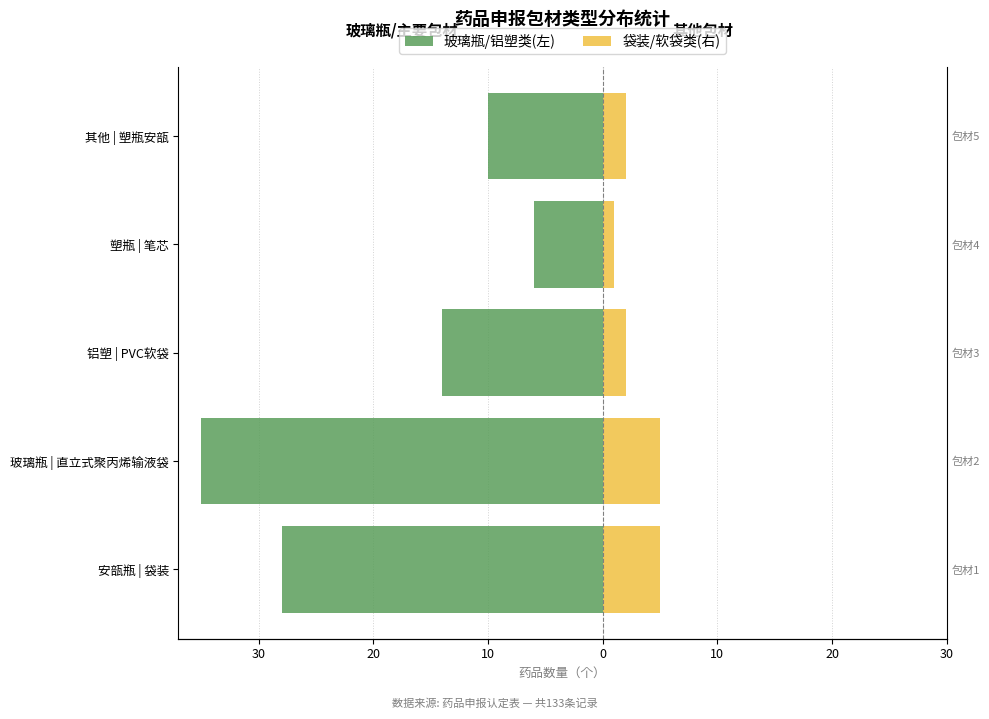

What is the average value of the 袋装/软袋类(右) series?

3